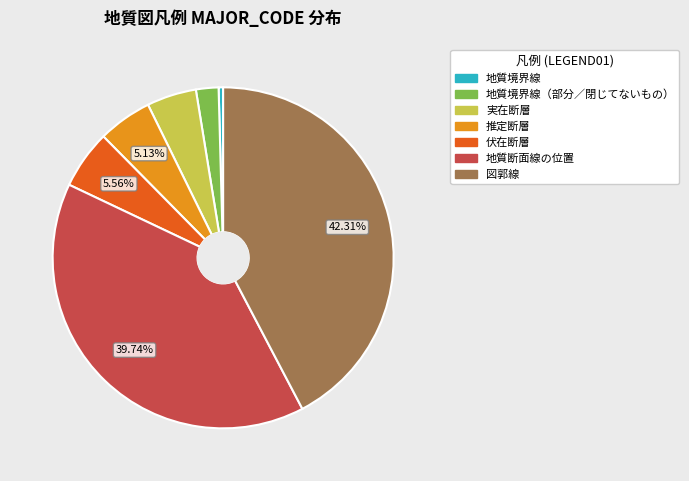

To the nearest percent, what is the average slice percentage?

14%